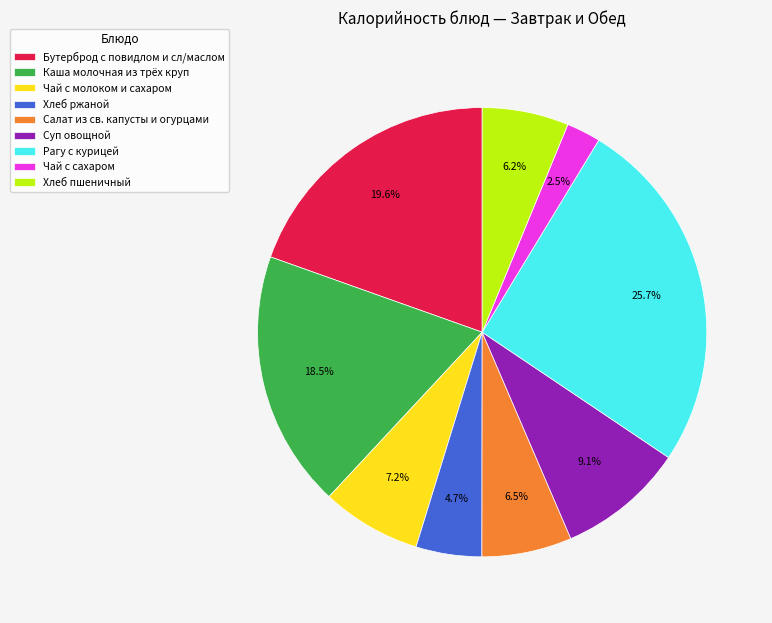

Which slice is the smallest?

Чай с сахаром